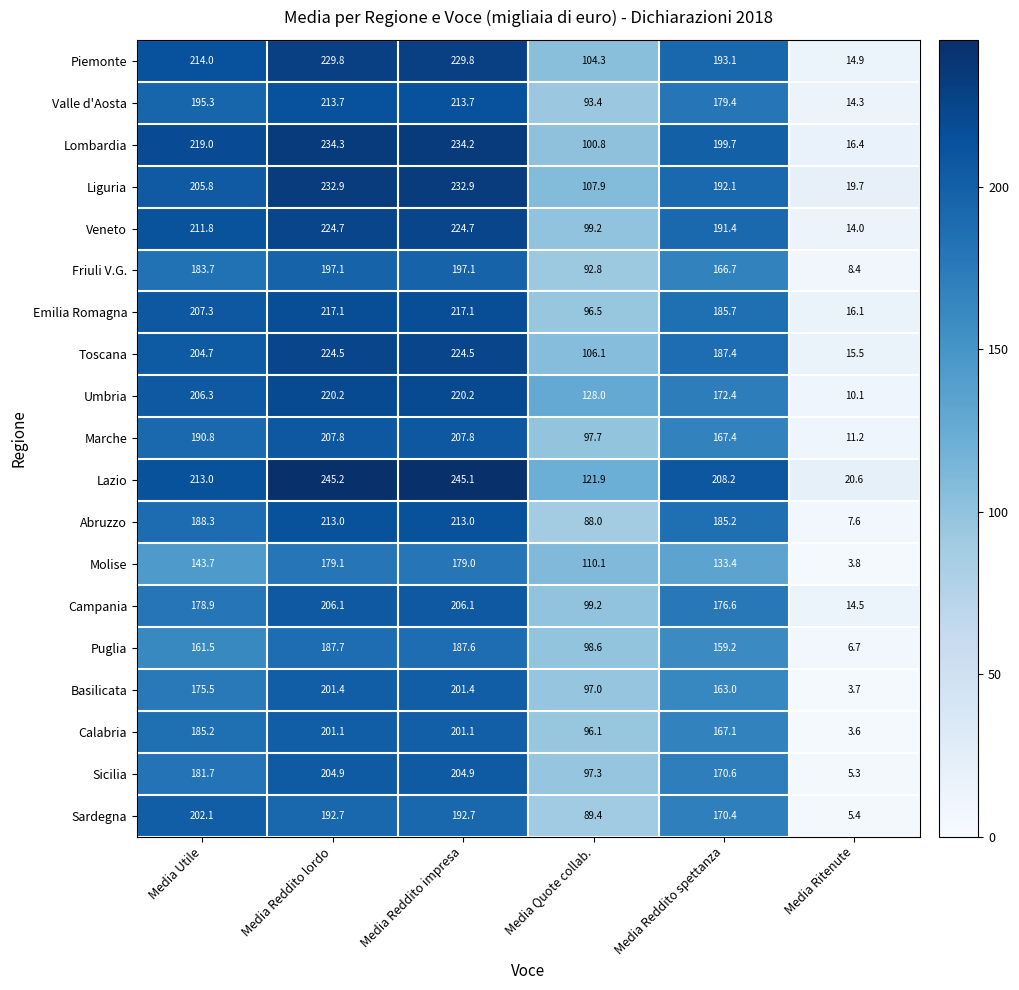

Between Media Reddito spettanza and Media Ritenute, which series saw the biggest shift?

Lazio